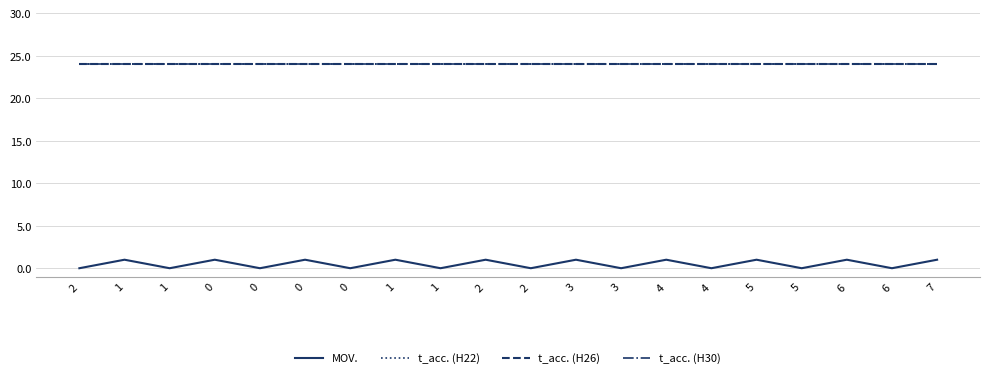

Does the chart have visible grid lines?

Yes